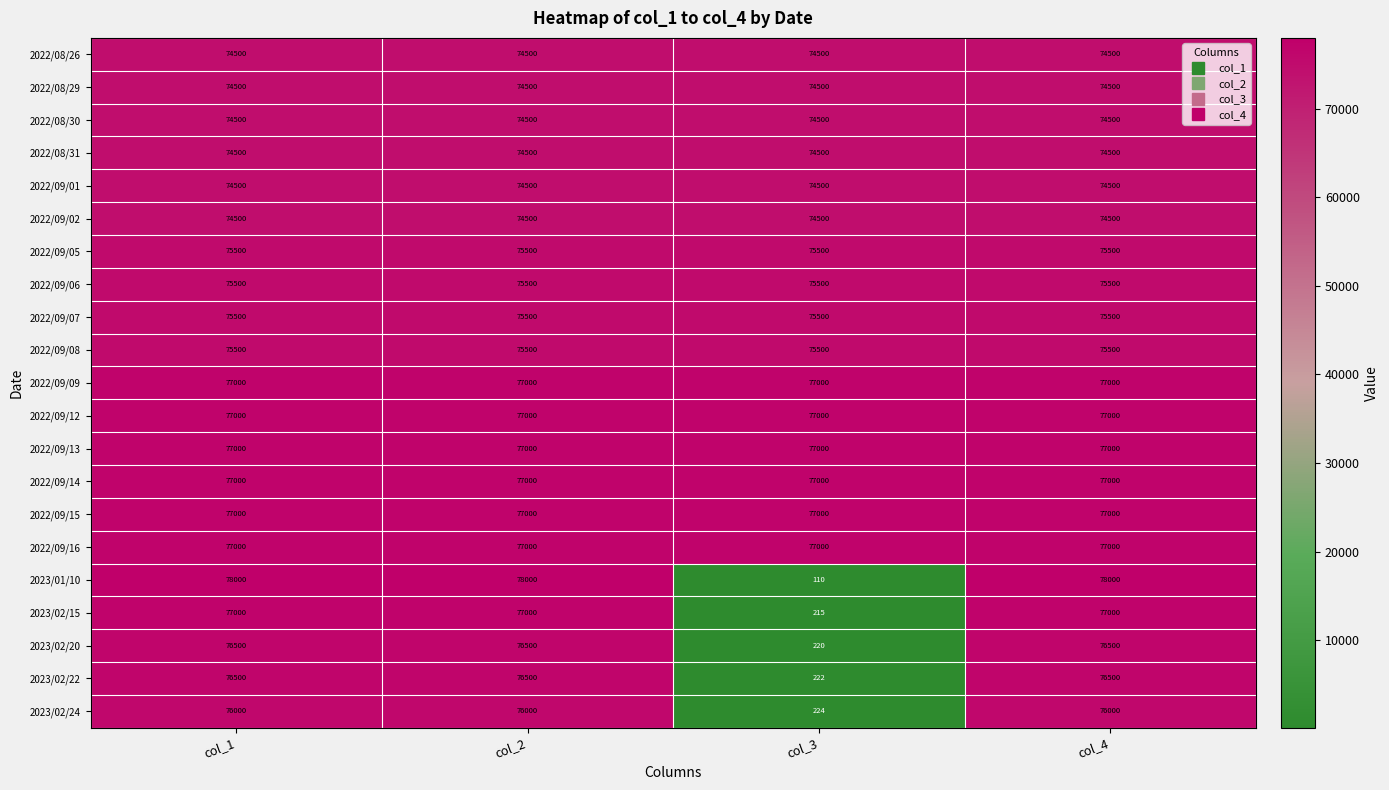

True or false: 2023/02/22 has a value of 343 at col_3.

False